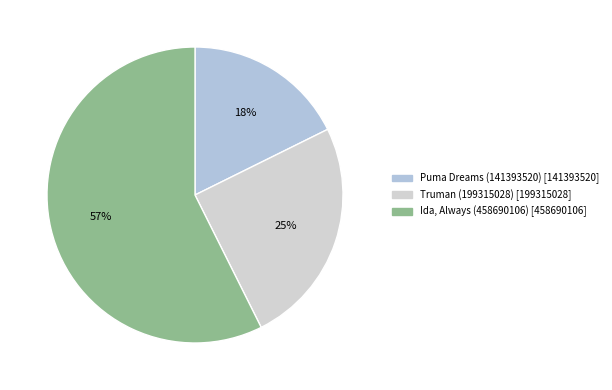

Count the number of slices in the pie.

3